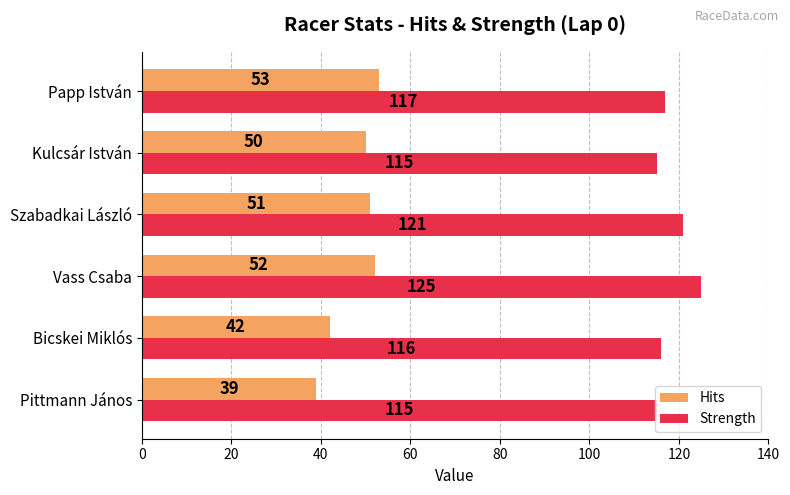

What is the difference between the highest and lowest values at Szabadkai László?

70